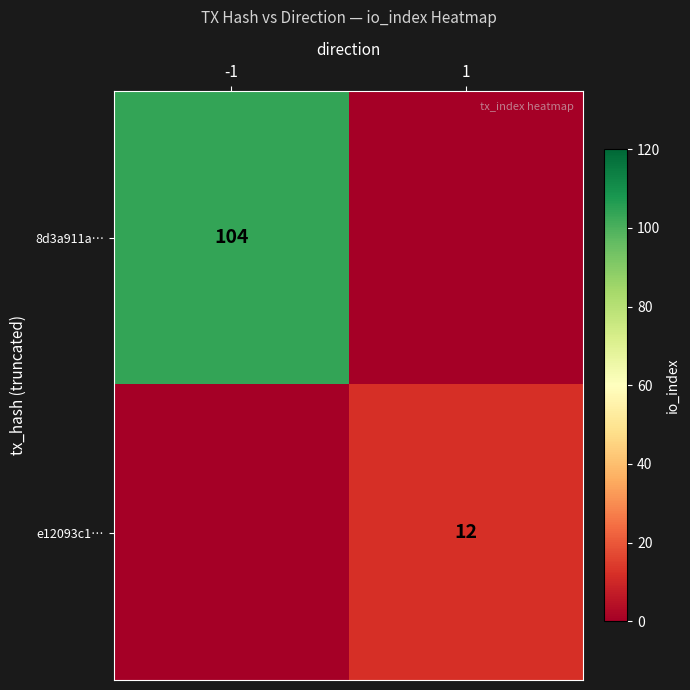

Is it true that 8d3a911a… equals 104 at -1?

True